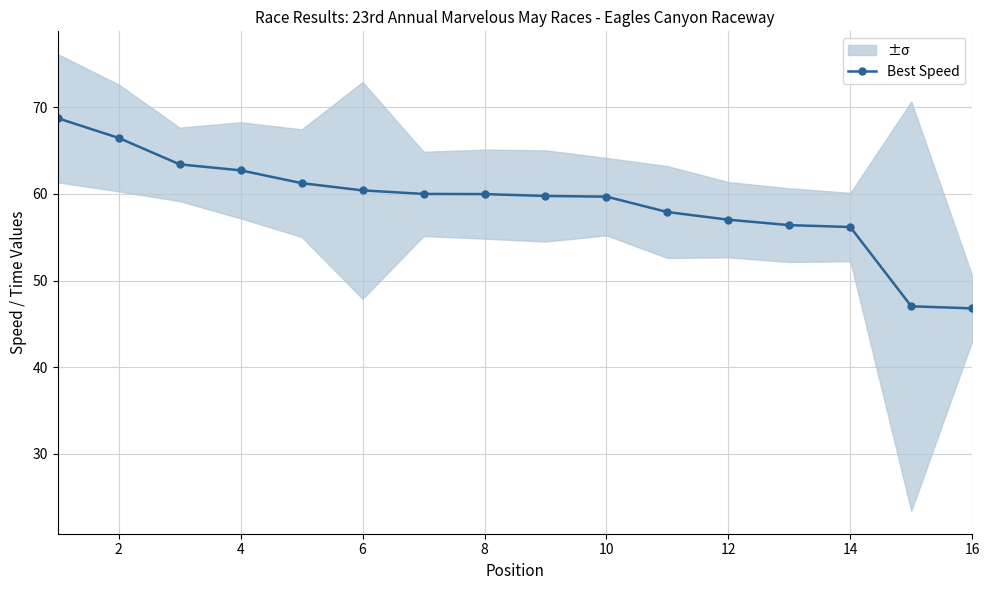

Is it true that Best Speed equals 56.2 at 14?

True